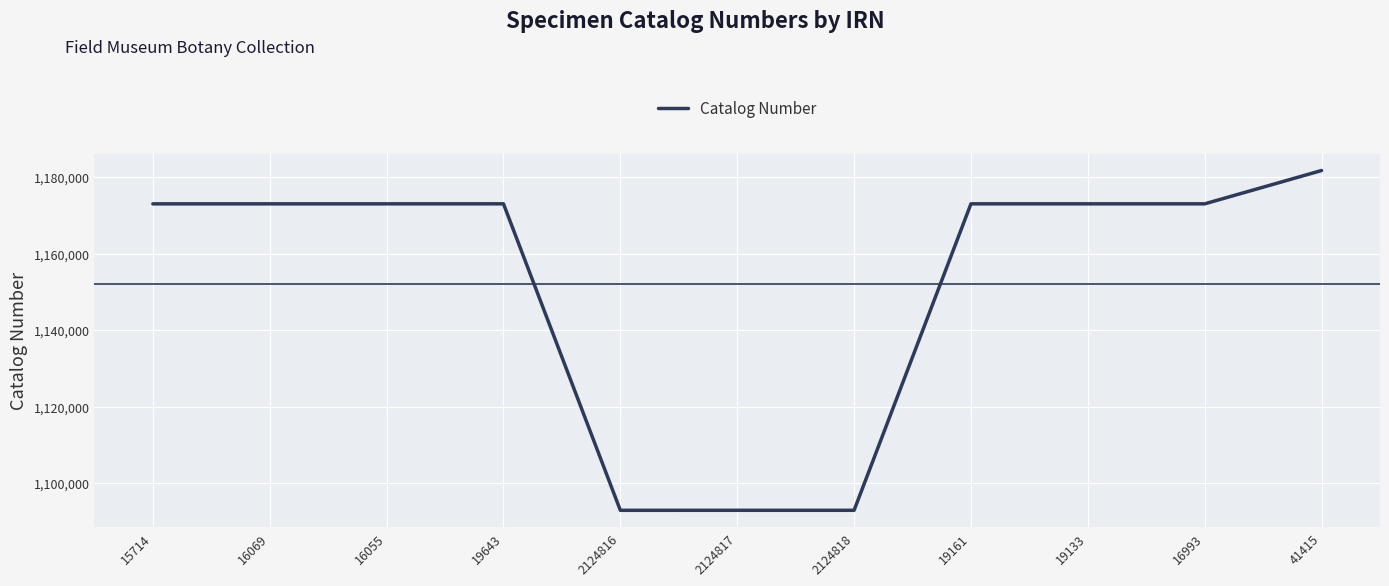

What is the minimum value shown in the chart?

1092868